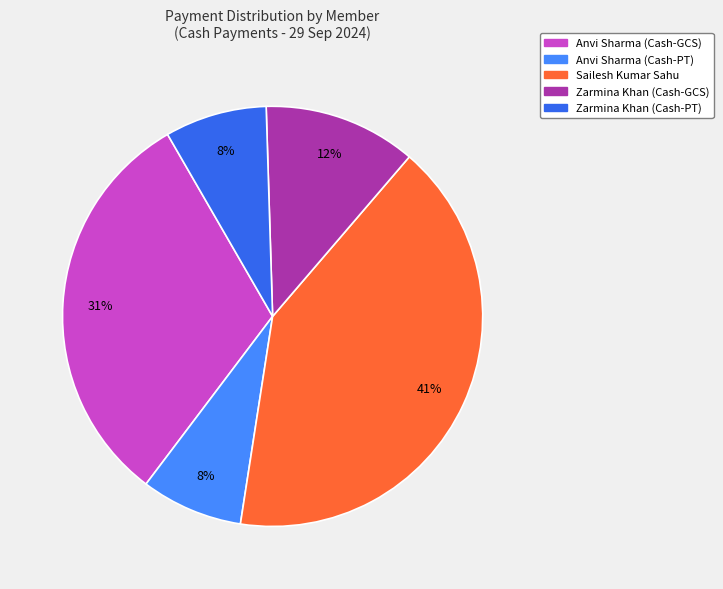

To the nearest percent, what is the difference between the largest and smallest slice percentages?

33%